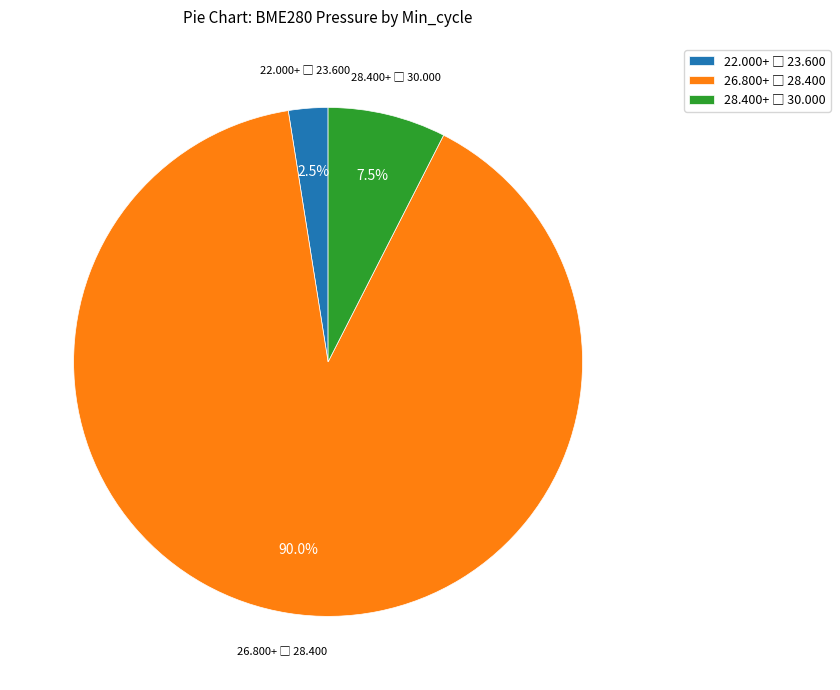

Is there any slice that represents more than half of the pie?

Yes